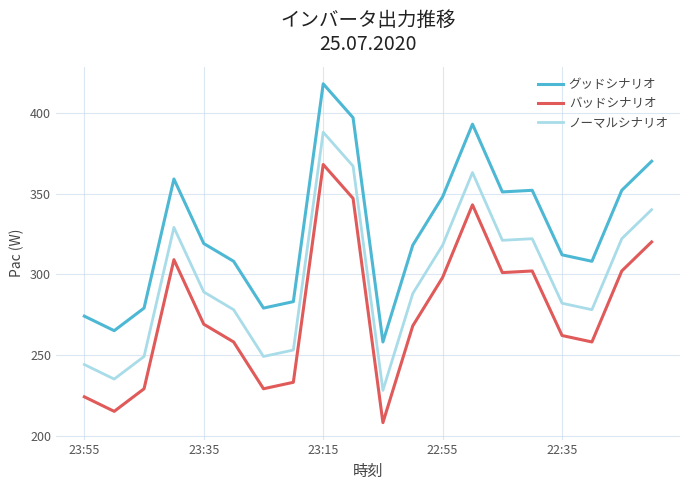

What is the minimum value shown in the chart?

208